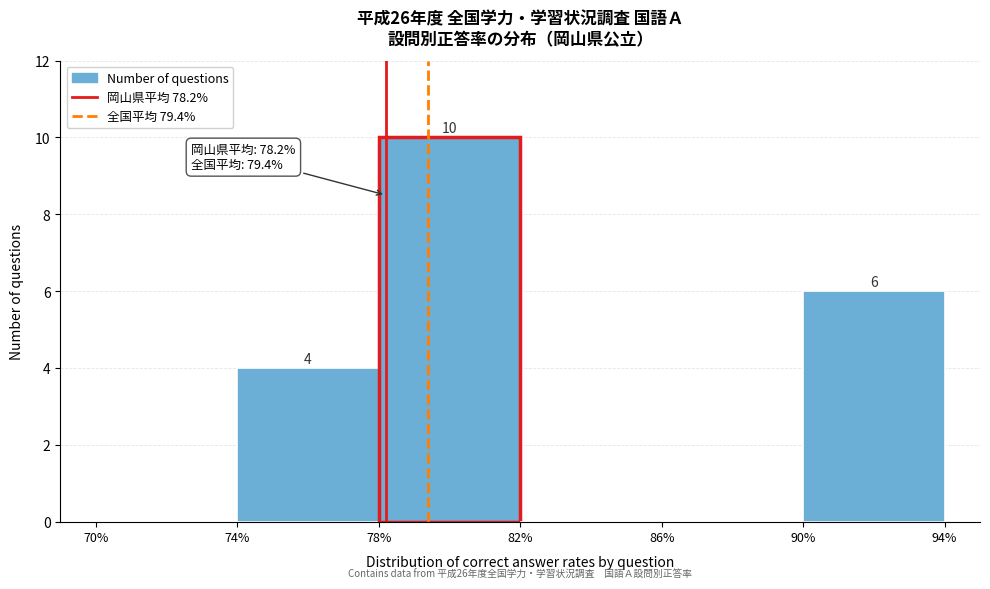

Over which range of the x-axis is the bar tallest?

78% to 82%